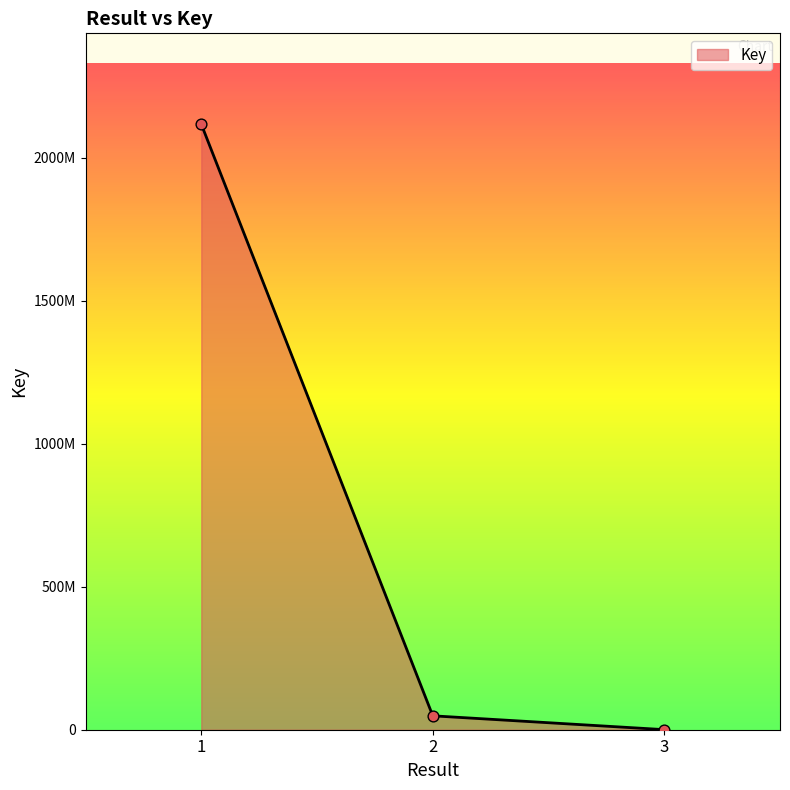

Approximately how many times larger is the value at 1 compared to 2?

43.5